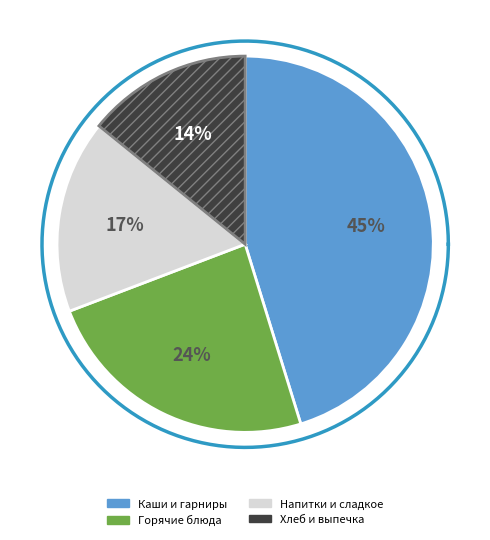

Does Хлеб ржаной (2) account for over 50% of the chart?

No